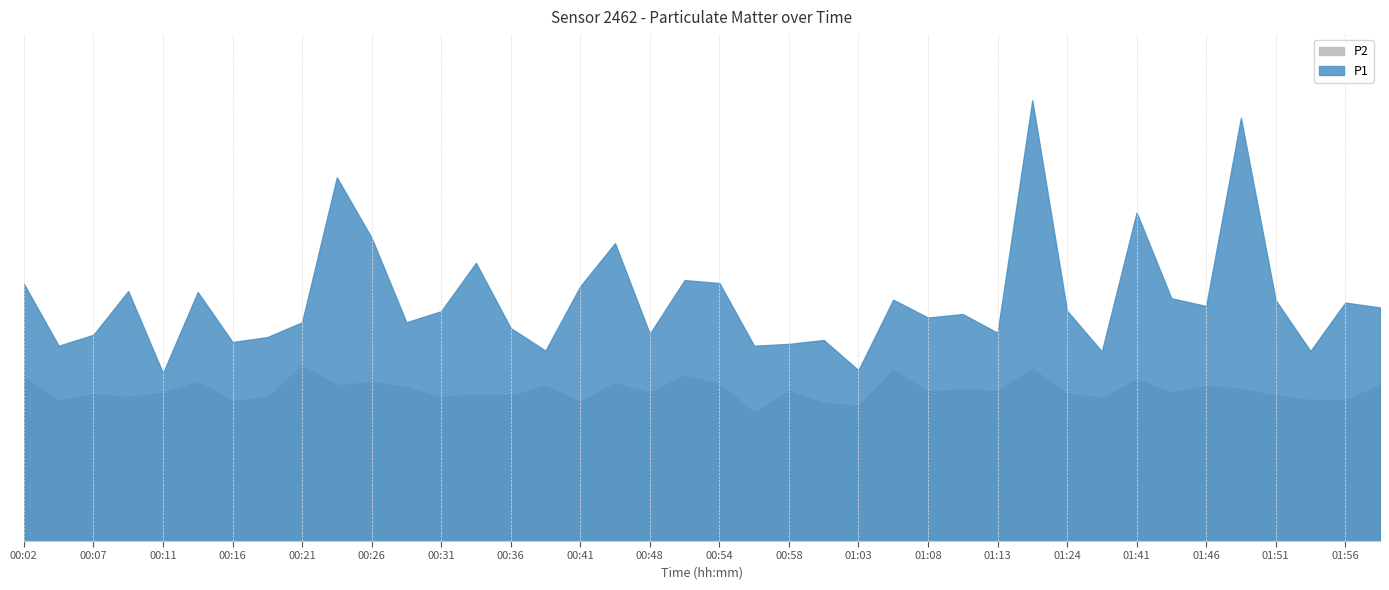

Reading left to right, transcribe all the data shown in this chart.

P1: 17.9	13.6	14.3	17.4	11.7	17.3	13.8	14.2	15.2	25.3	21.1	15.2	16.0	19.3	14.8	13.2	17.7	20.7	14.4	18.1	17.9	13.6	13.7	14.0	11.9	16.8	15.5	15.8	14.5	30.6	16.0	13.2	22.8	16.9	16.3	29.4	16.7	13.2	16.6	16.2
P2: 11.4	9.8	10.2	10.0	10.3	11.1	9.7	10.0	12.2	10.8	11.0	10.7	10.0	10.2	10.1	10.8	9.7	11.0	10.3	11.5	10.9	8.9	10.4	9.6	9.4	11.9	10.4	10.5	10.4	12.0	10.3	9.9	11.2	10.3	10.8	10.6	10.1	9.8	9.8	10.8